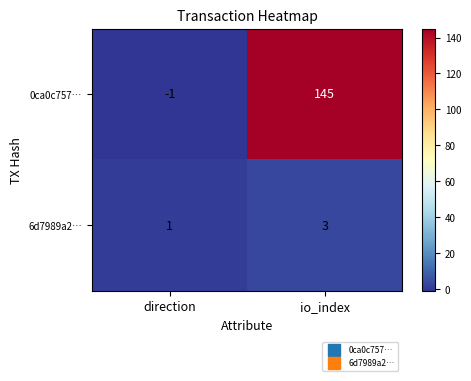

Which series has the largest total across all categories?

0ca0c757…